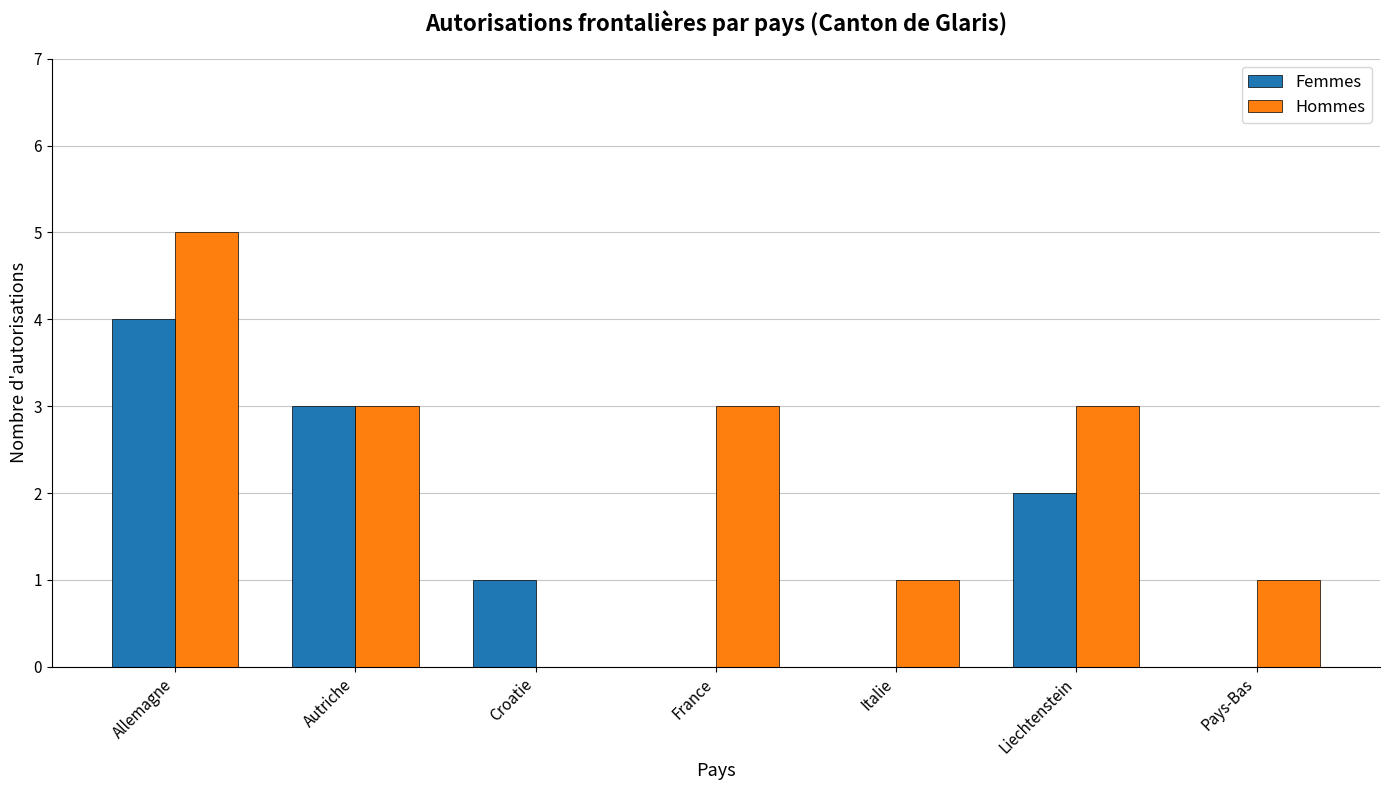

Is the value of Femmes at France greater than the value of Hommes at France?

No